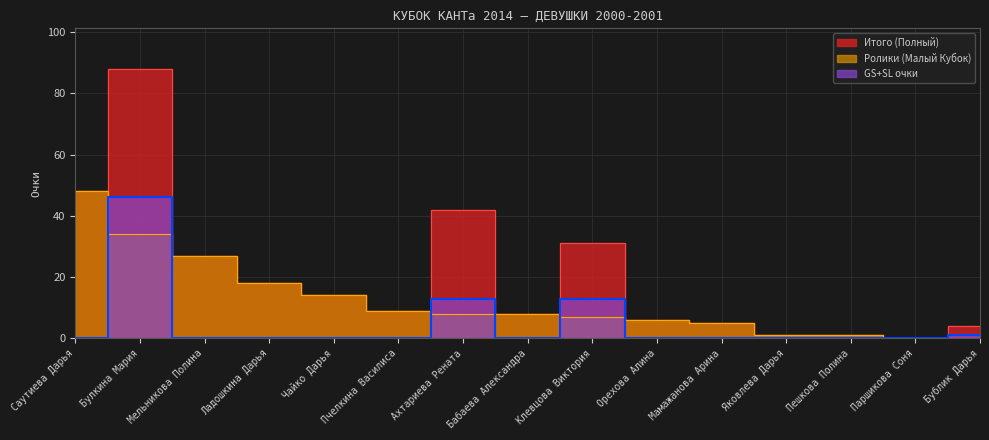

How many data points does each series have?

15